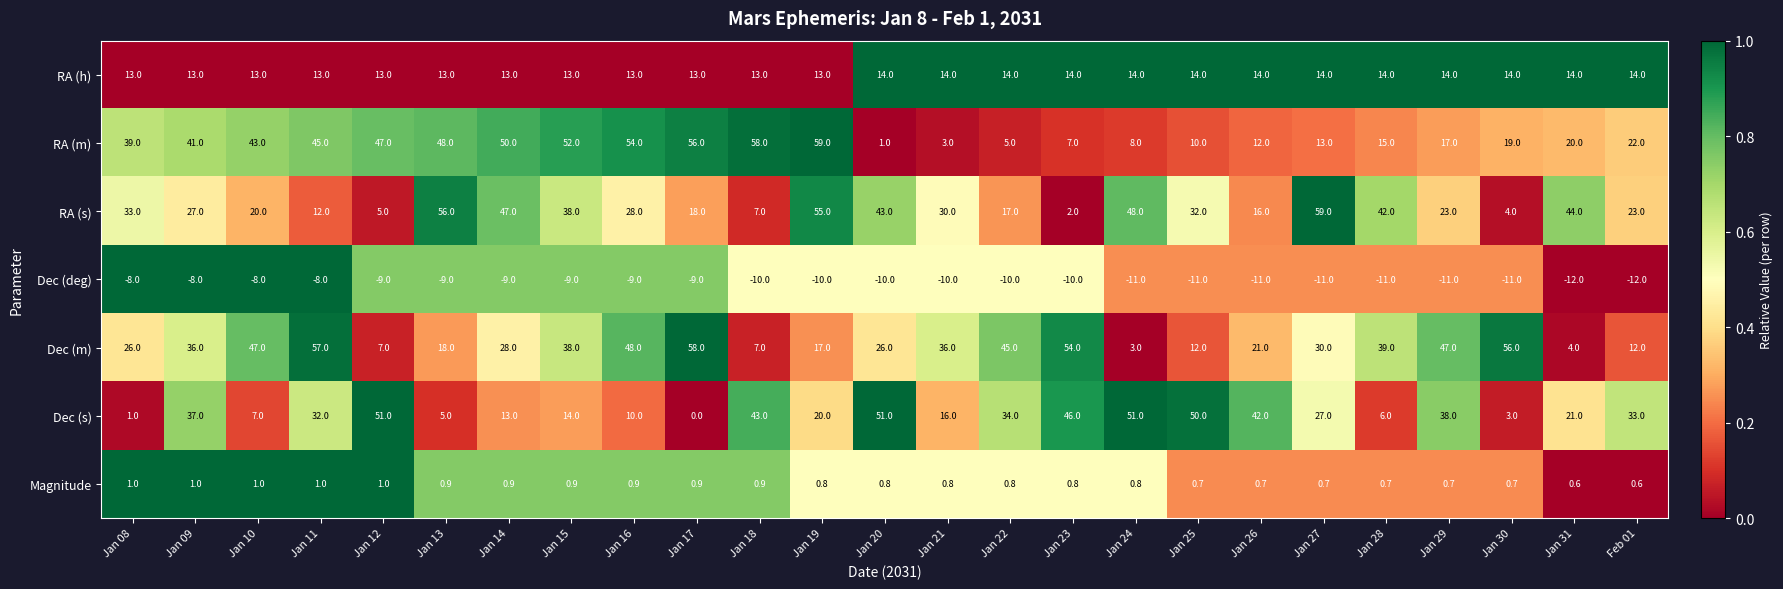

The value of Magnitude at Jan 09 is 1.0. True or false?

True